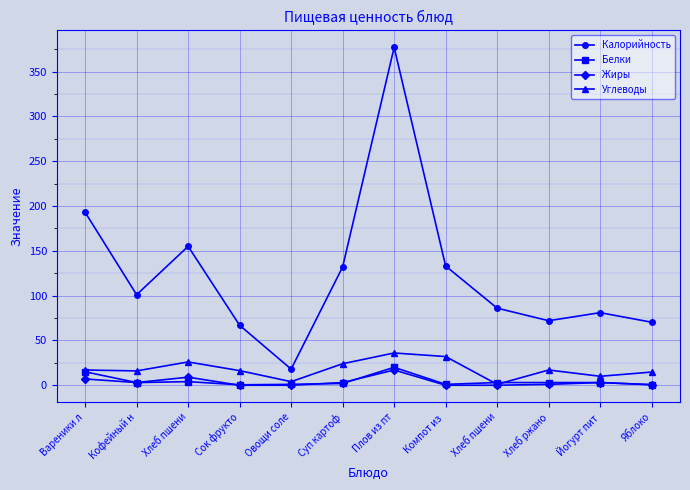

Count the number of categories in the chart.

12